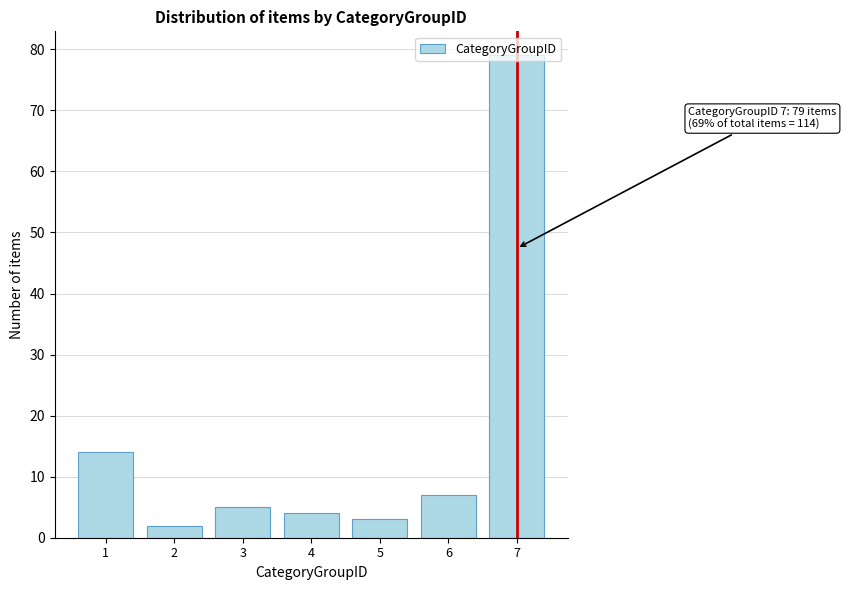

Read the value at 1, to the nearest 10.

10